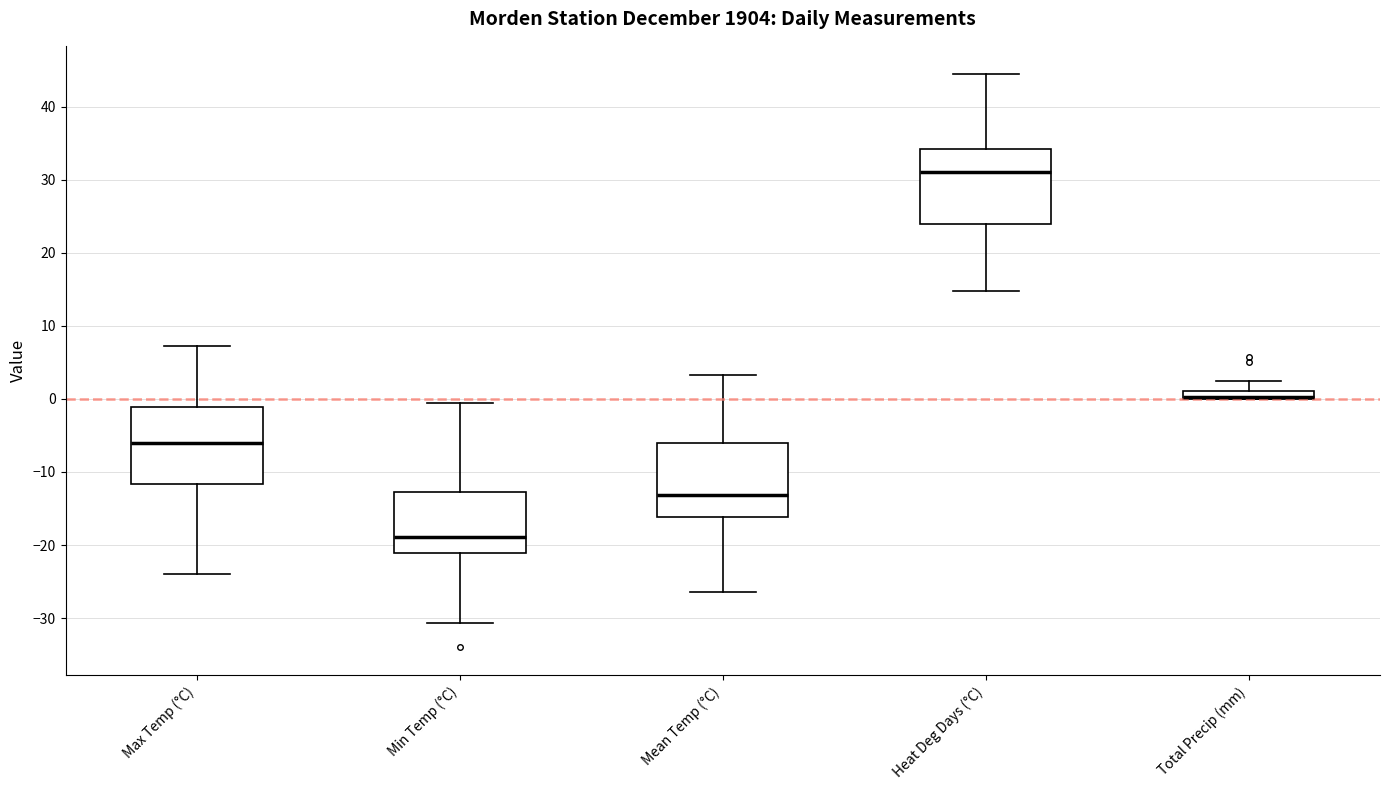

Where is the upper edge of the box for Total Precip (mm) on the y-axis? The values are not printed on the chart, so give them approximately, as read against the axis.

1